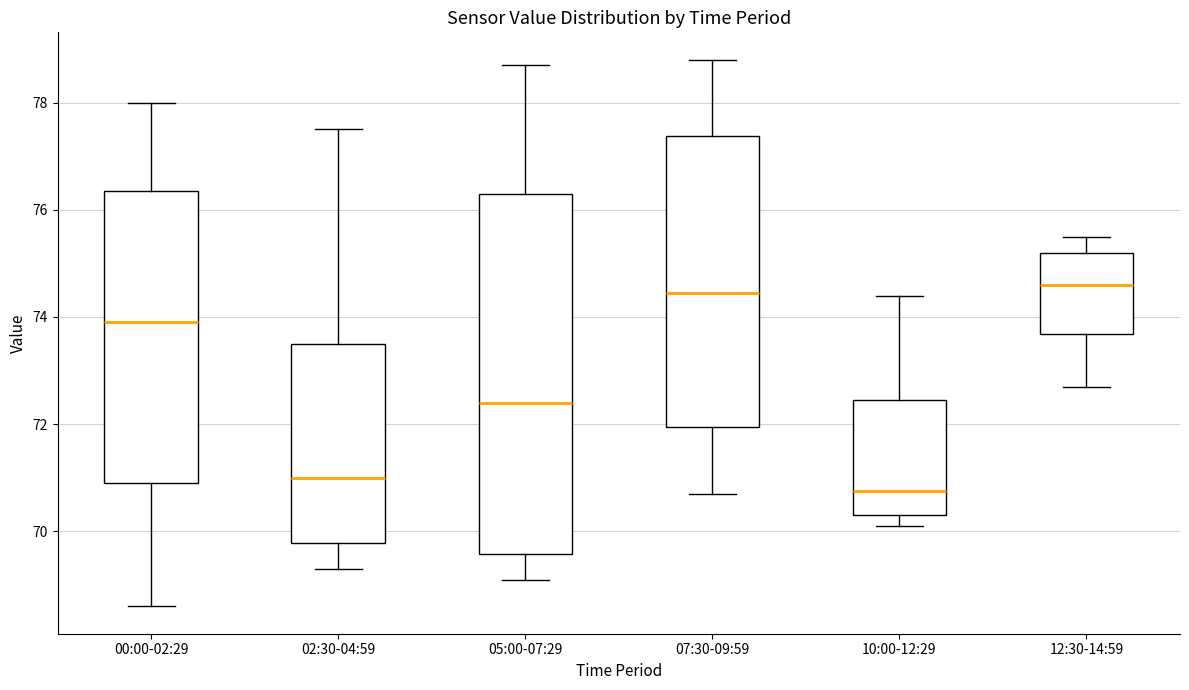

Where does the lower whisker of the box for 07:30-09:59 end on the y-axis? The values are not printed on the chart, so give them approximately, as read against the axis.

70.8